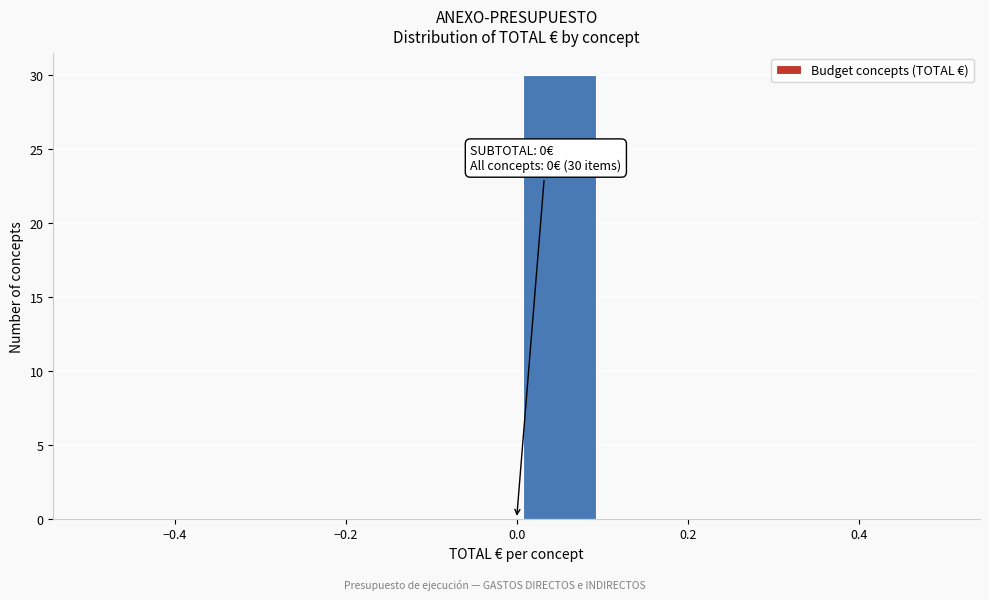

Which range on the x-axis has the tallest bar?

0.0 to 0.1